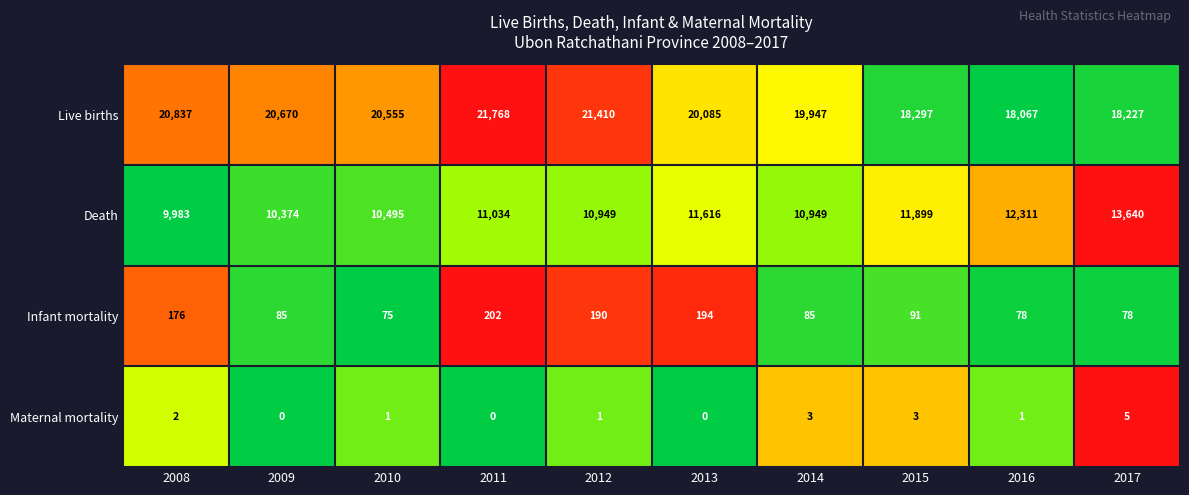

How many categories are shown in the chart?

10